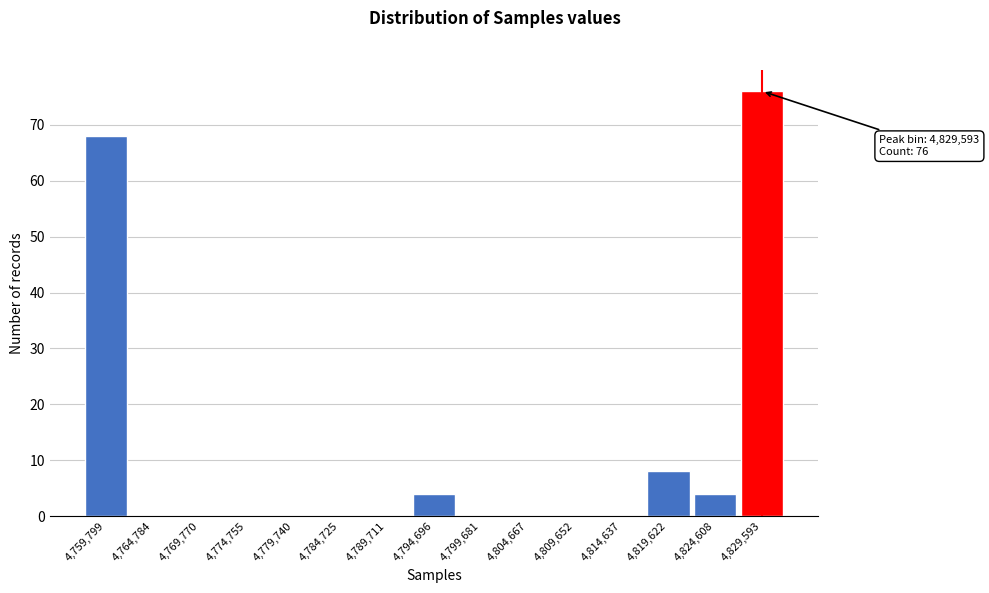

Reading right to left, list all the values displayed in this chart.

4,829,593=76	4,824,608=4	4,819,622=8	4,814,637=0	4,809,652=0	4,804,667=0	4,799,681=0	4,794,696=4	4,789,711=0	4,784,725=0	4,779,740=0	4,774,755=0	4,769,770=0	4,764,784=0	4,759,799=68